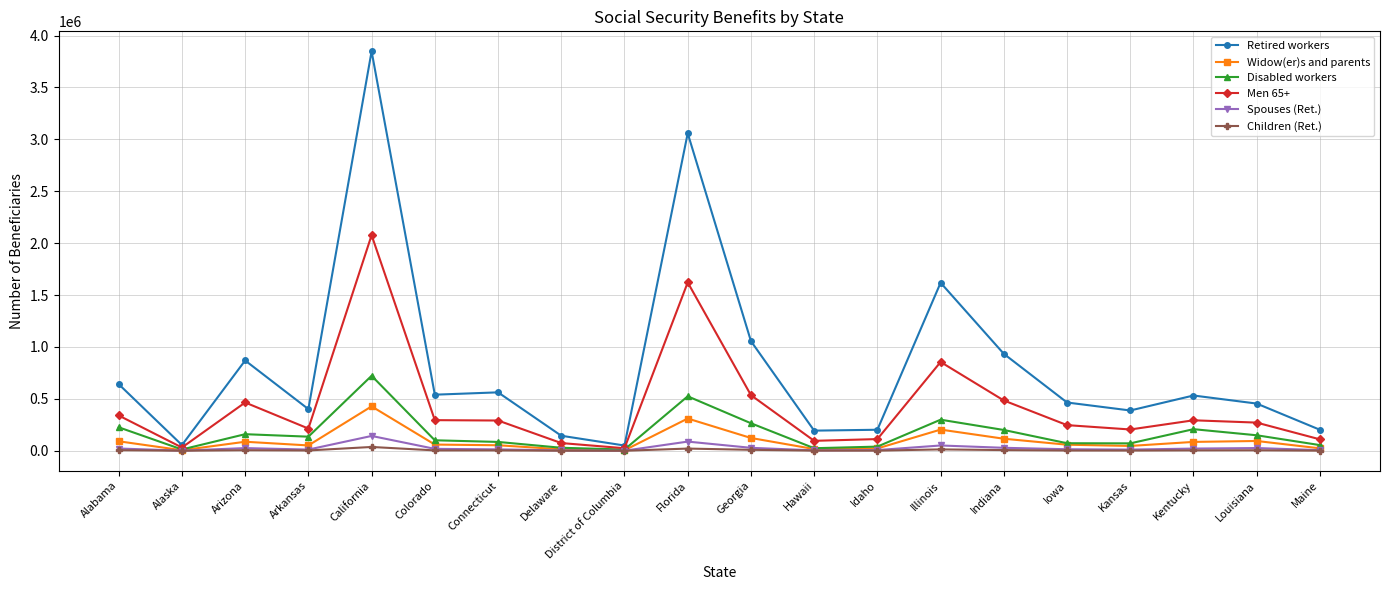

Which series changed the most between Idaho and Kansas?

Retired workers